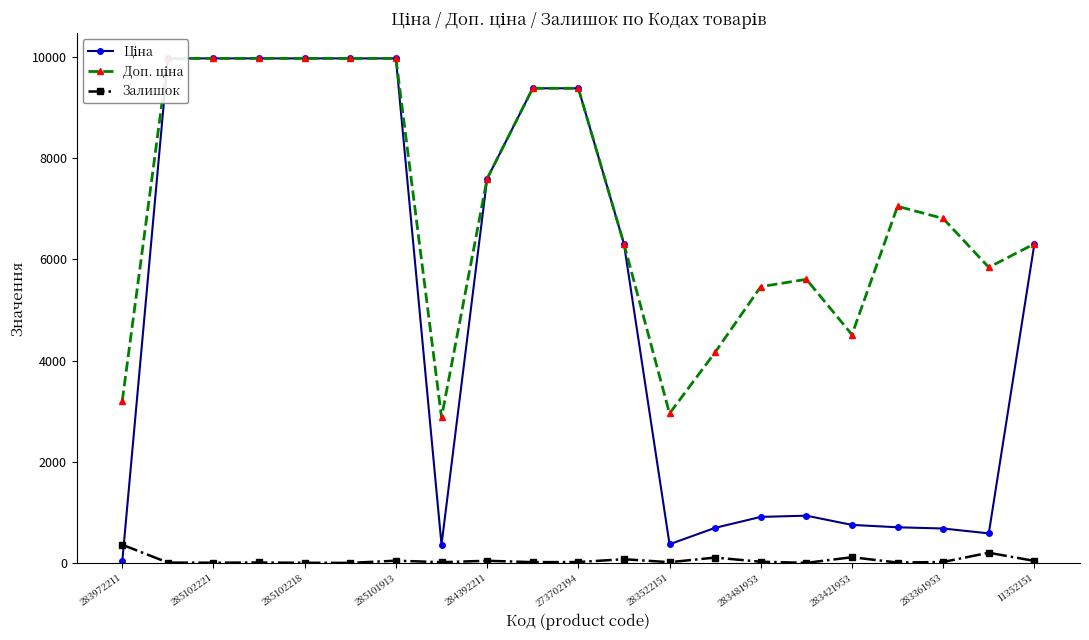

What is the smallest value displayed?

1.0